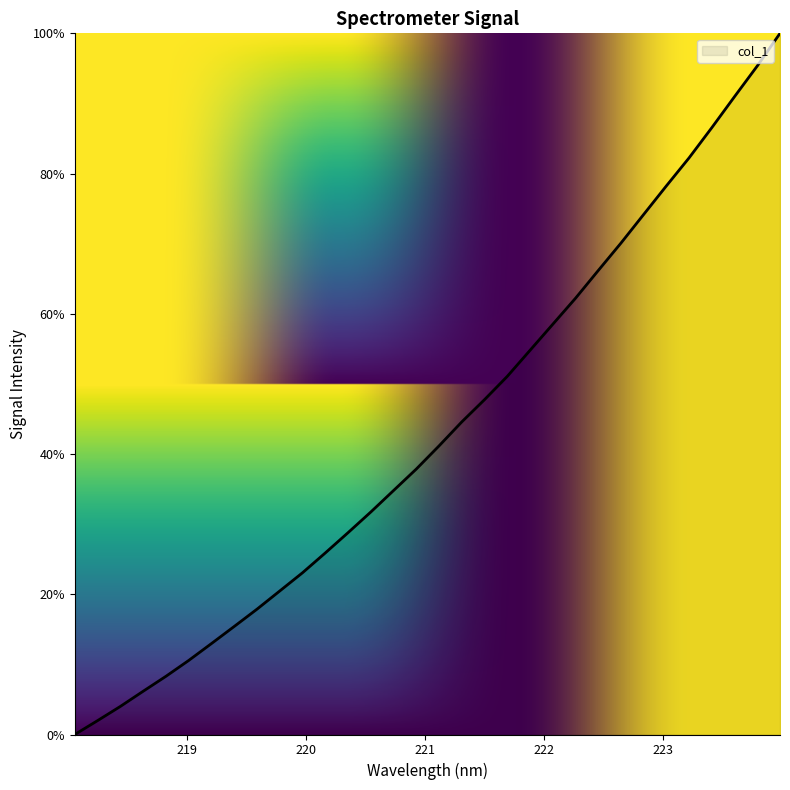

Does the chart display data point markers on the line(s)?

No